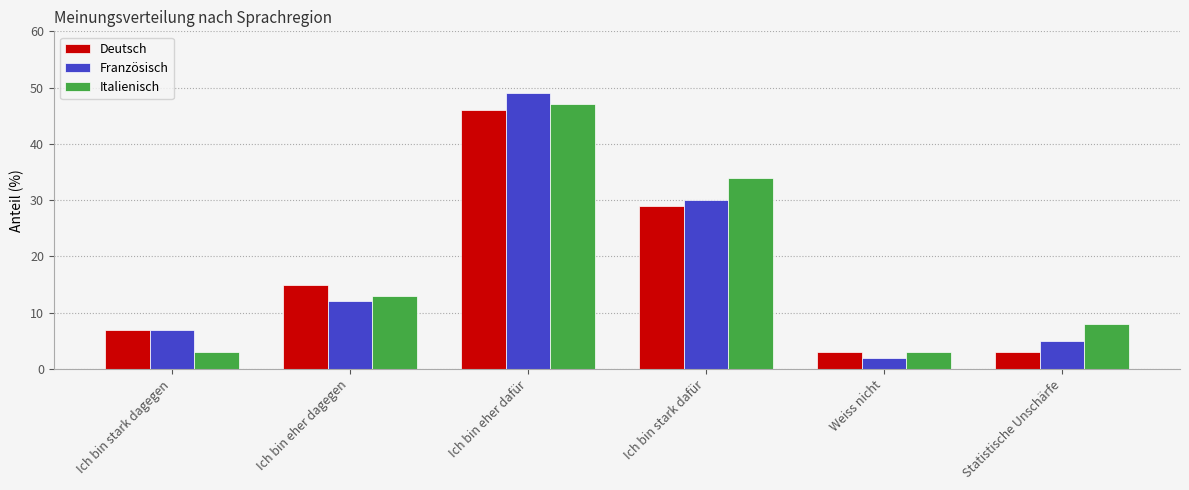

What is the maximum value for Französisch?

49